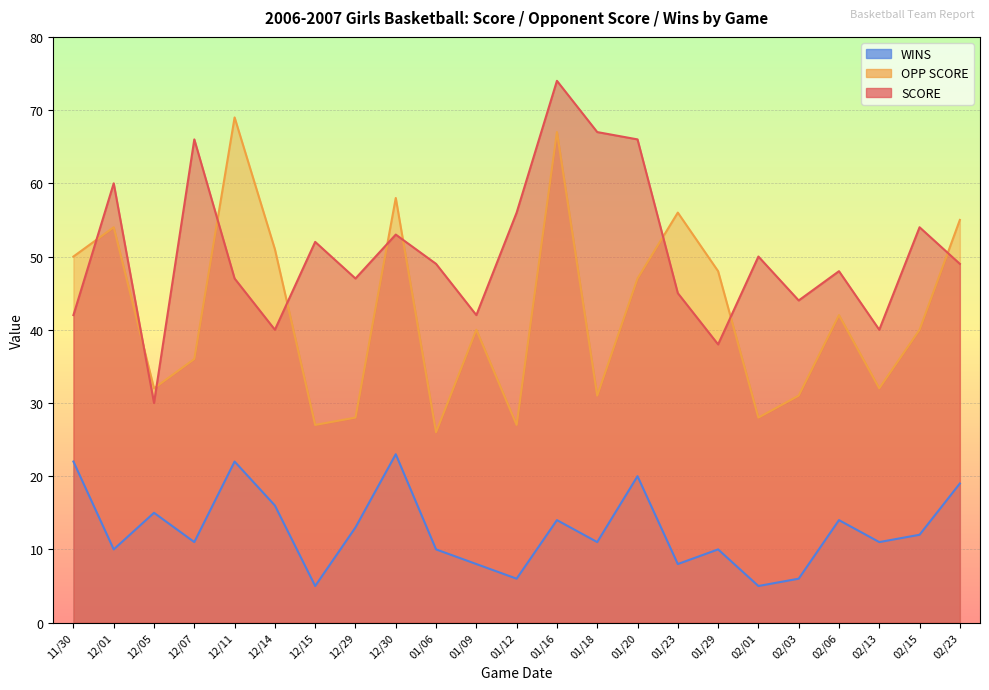

At which category does the chart reach its peak across all series?

01/16